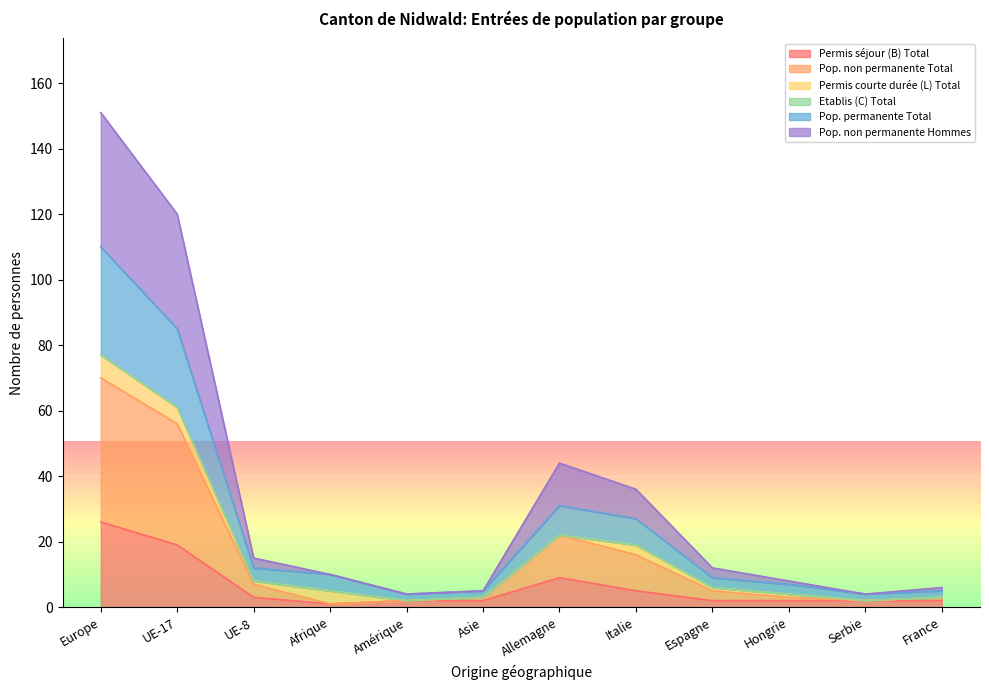

Which series has the widest spread of values?

Pop. non permanente Hommes